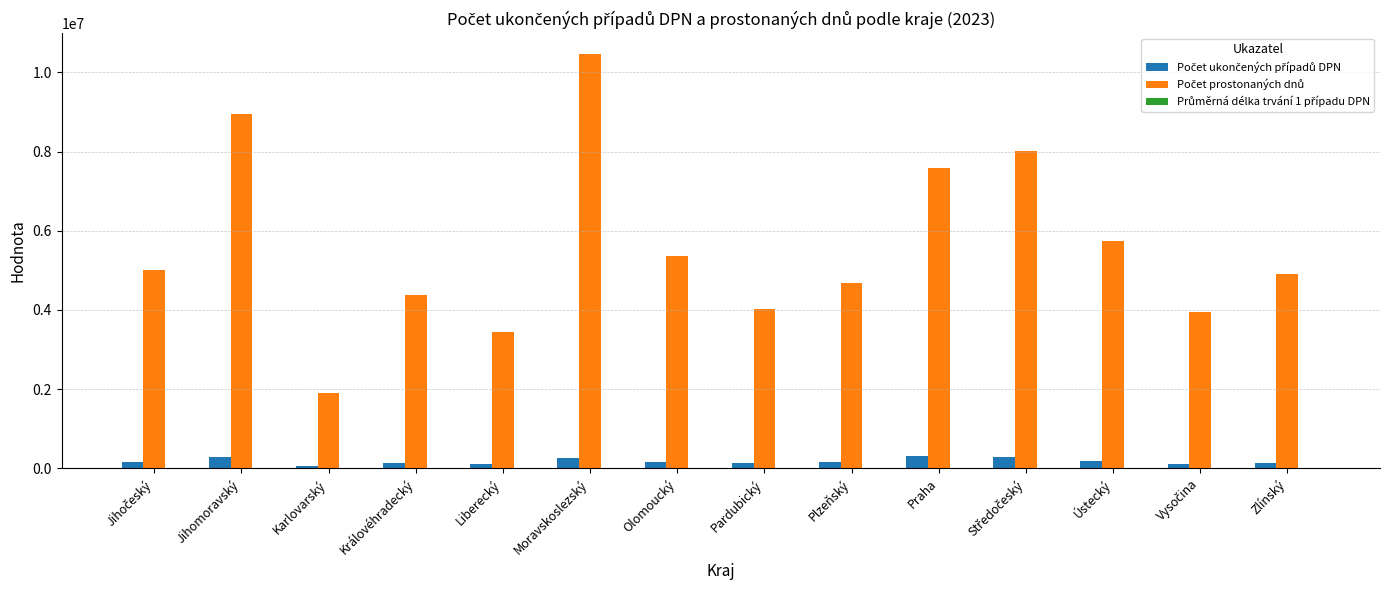

Which category has the highest value across all series?

Moravskoslezský